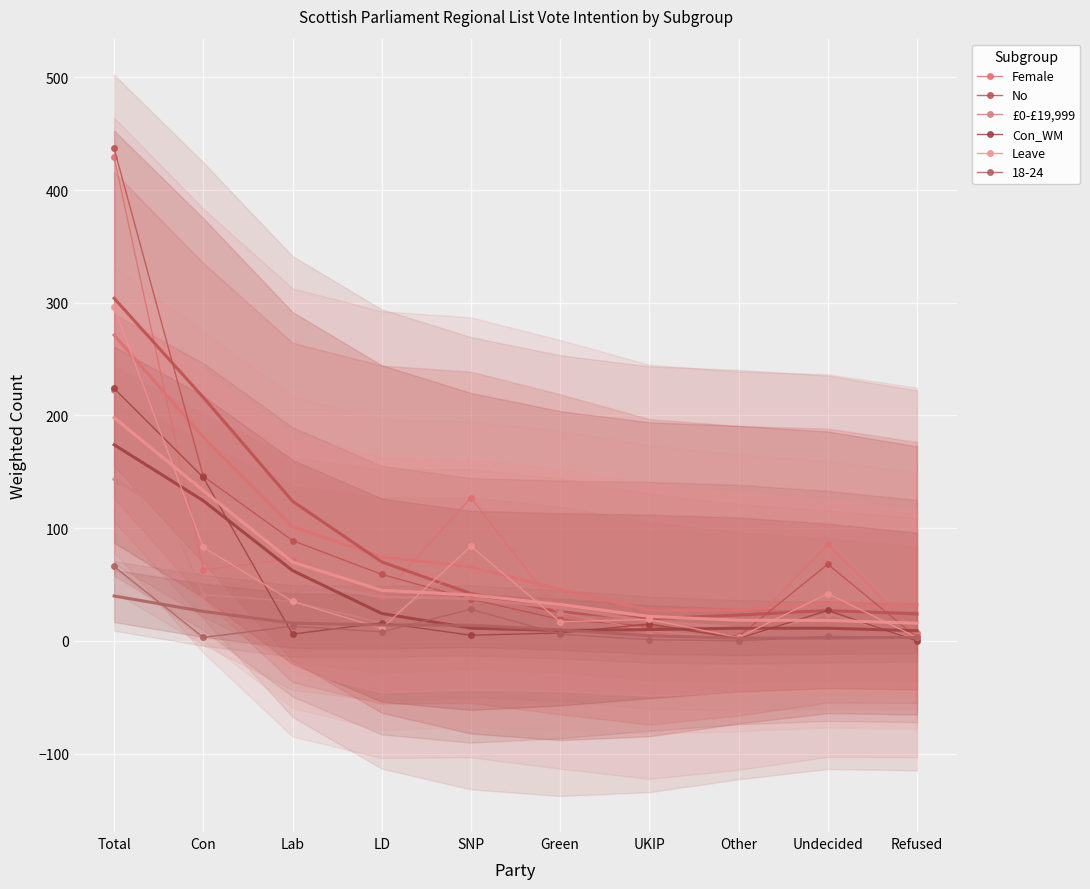

What is the average value of the £0-£19,999 series?

45